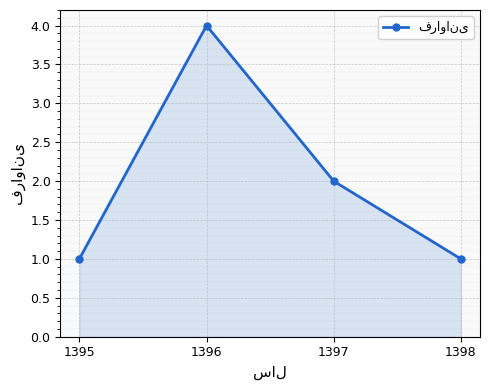

What is the difference between the maximum and minimum values?

3